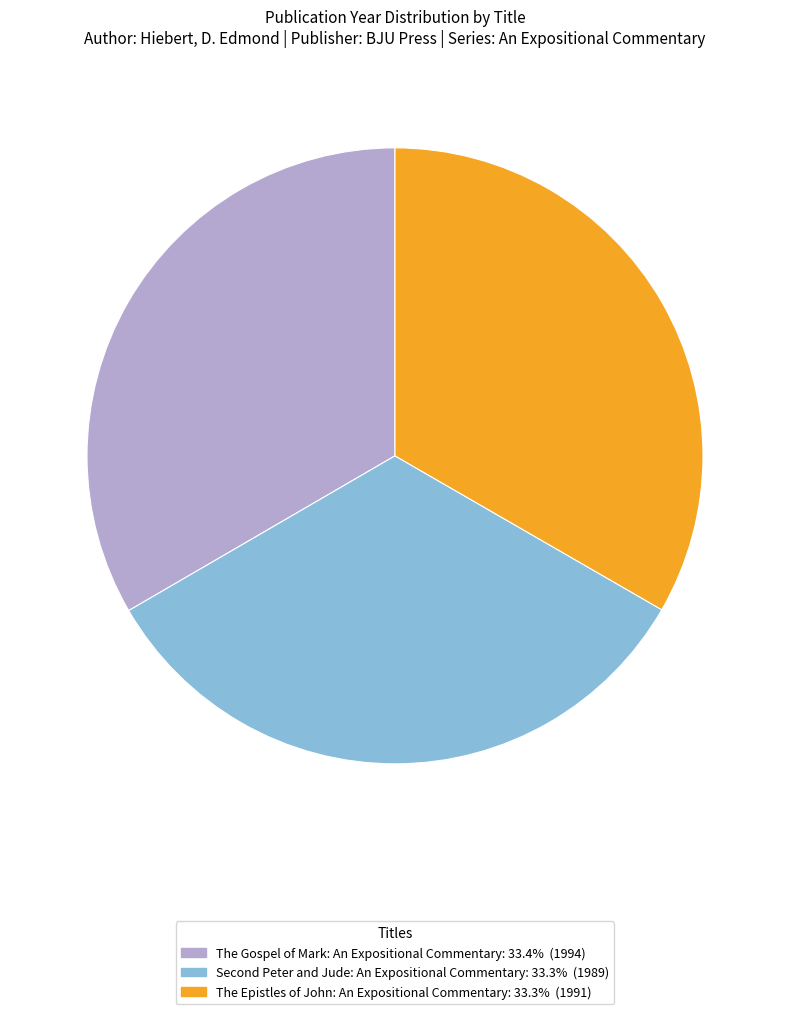

Is The Gospel of Mark: An Expositional Commentary the majority of the pie?

No